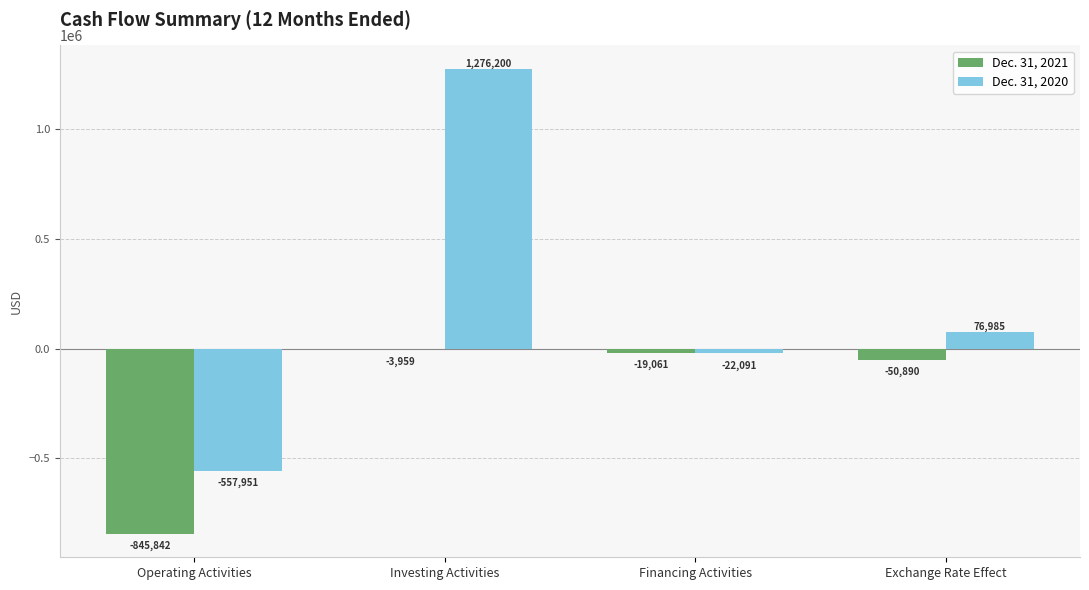

Between Operating Activities and Financing Activities, which series saw the biggest shift?

Dec. 31, 2021